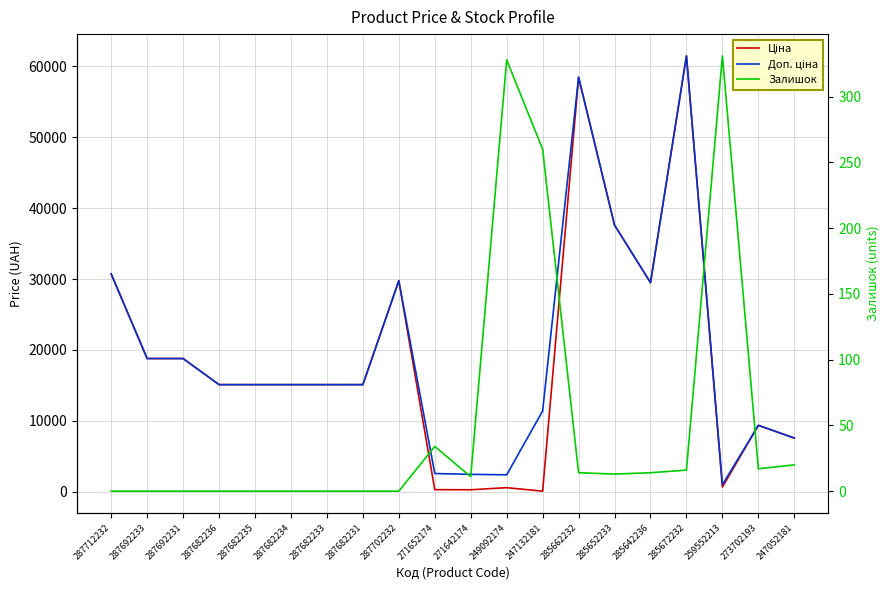

What is the greatest value displayed?

61434.3